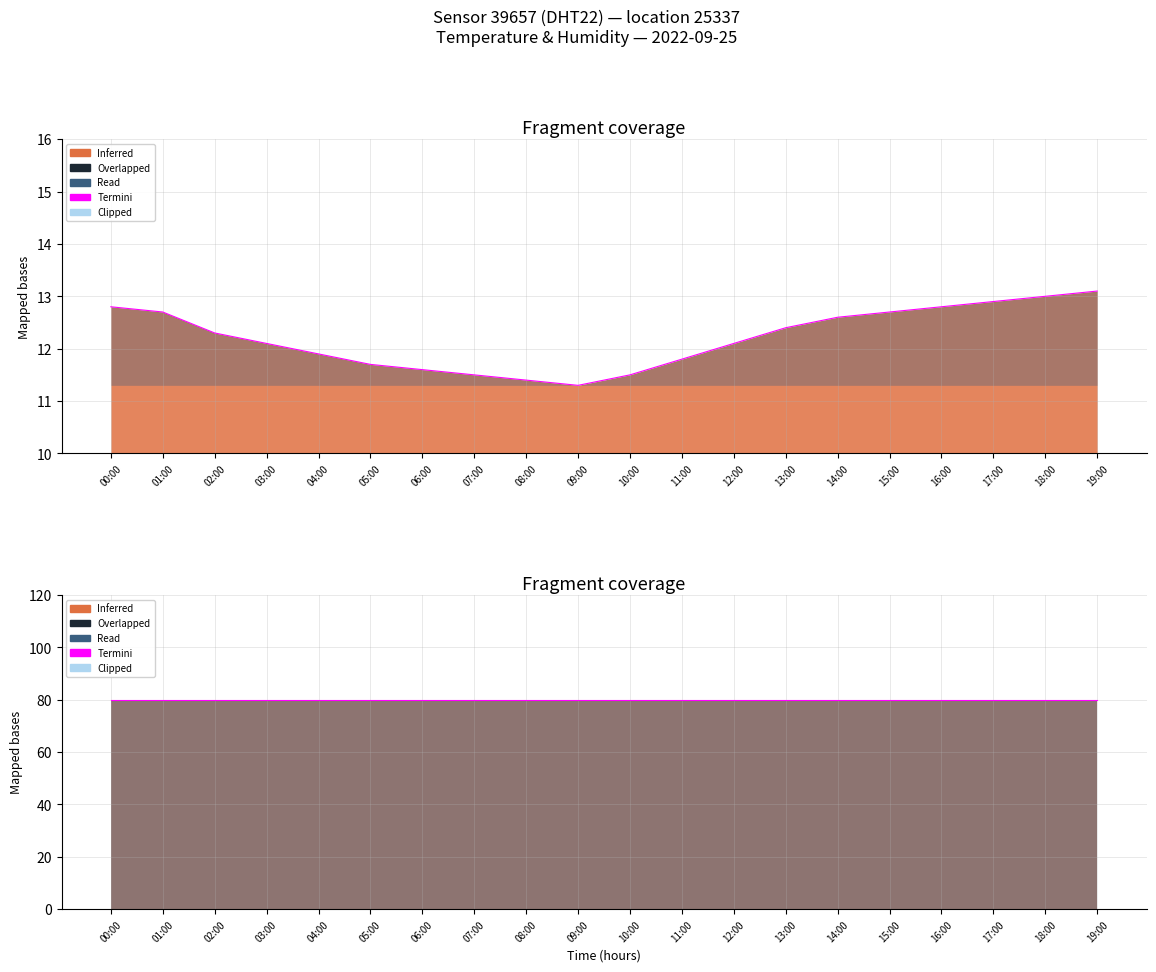

The chart shows a value of 21.6 at 12:00. True or false?

False